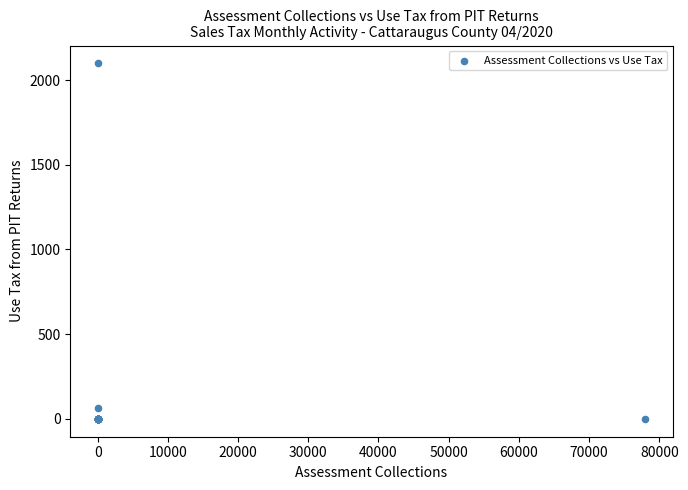

What Y value in the scatter plot is closest to 1049?

62.5